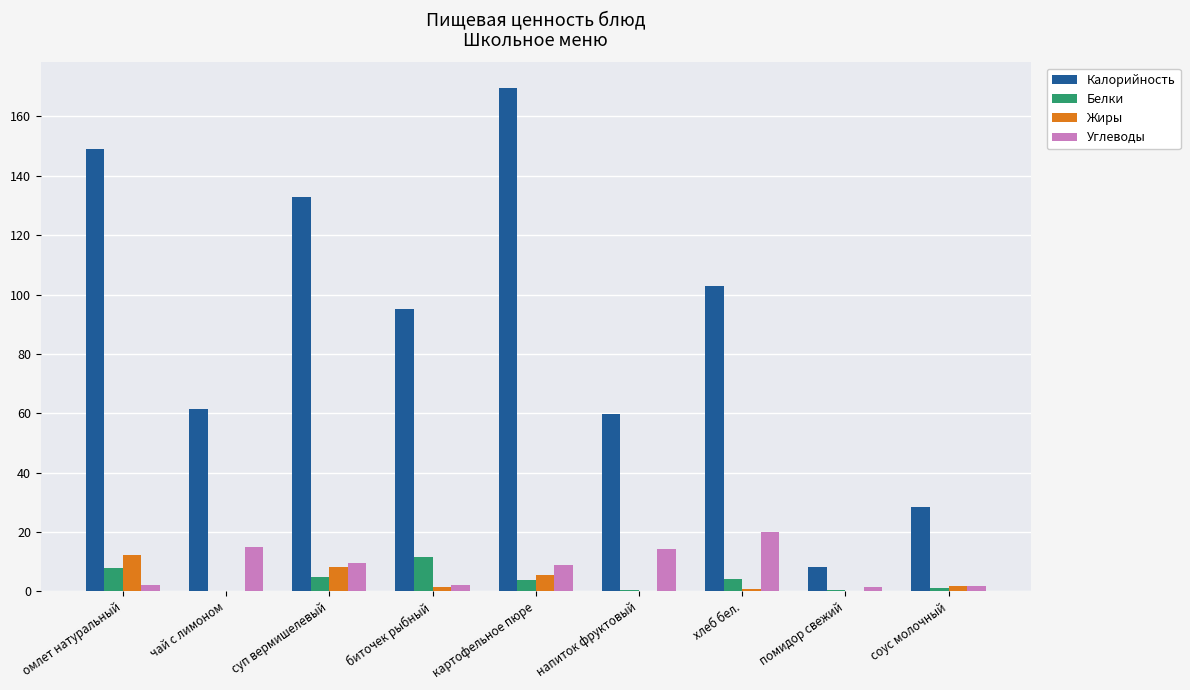

Which series changed the most between хлеб бел. and соус молочный?

Калорийность